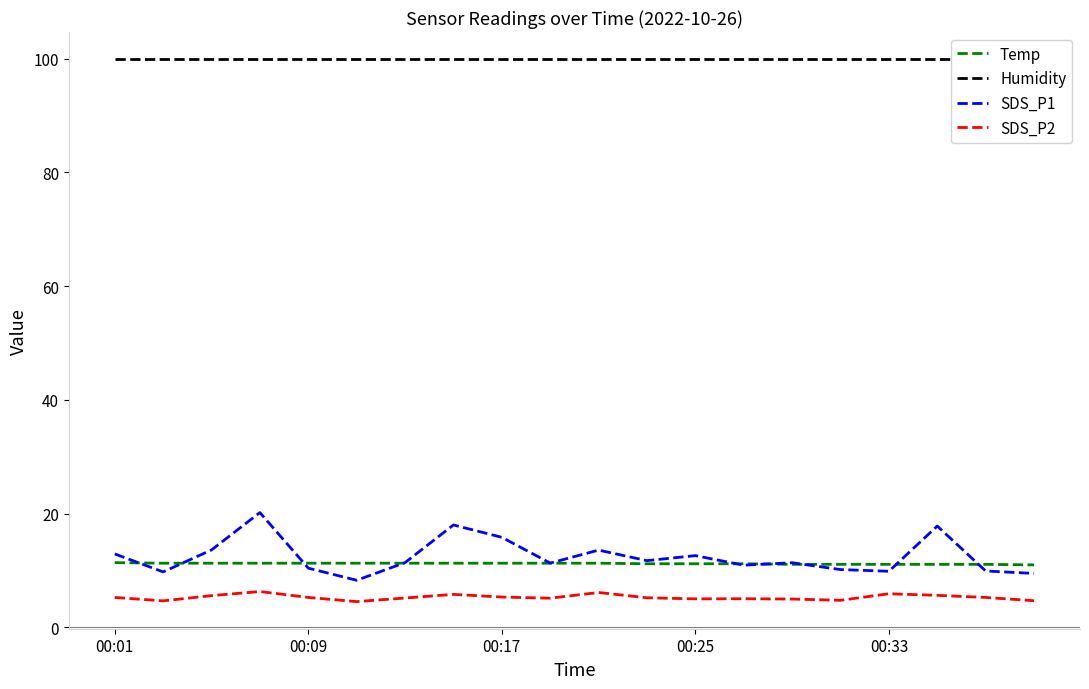

Between 7 and 10, which is larger?

7